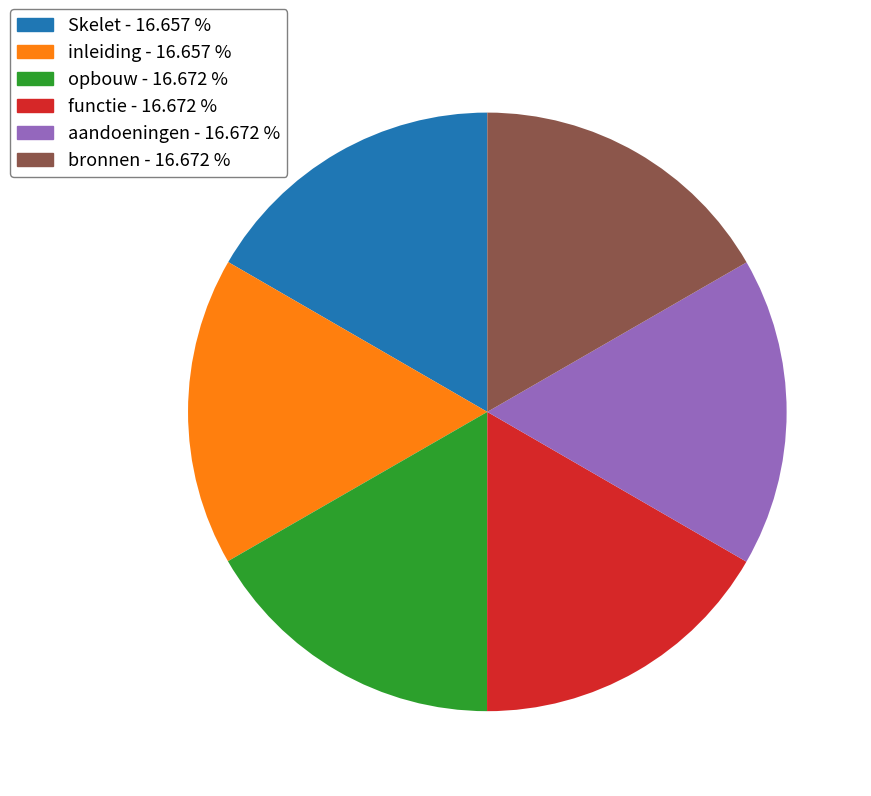

Is the sum of Skelet - 16.657 % and bronnen - 16.672 % greater than half?

No